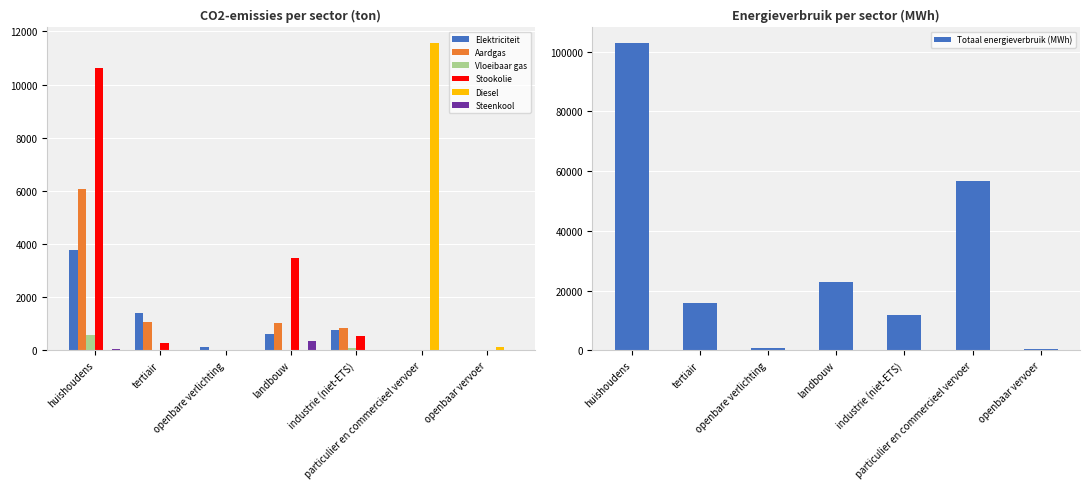

Reading right to left, extract all data points from this chart.

Elektriciteit: openbaar vervoer=1.0	particulier en commercieel vervoer=10.8	industrie (niet-ETS)=777.2	landbouw=622.0	openbare verlichting=116.5	tertiair=1405.0	huishoudens=3782.9
Aardgas: openbaar vervoer=0.0	particulier en commercieel vervoer=22.8	industrie (niet-ETS)=840.2	landbouw=1025.6	openbare verlichting=0.0	tertiair=1071.4	huishoudens=6061.1
Vloeibaar gas: openbaar vervoer=0.0	particulier en commercieel vervoer=22.2	industrie (niet-ETS)=99.1	landbouw=26.0	openbare verlichting=0.0	tertiair=27.7	huishoudens=560.6
Stookolie: openbaar vervoer=0.0	particulier en commercieel vervoer=0.0	industrie (niet-ETS)=526.2	landbouw=3458.2	openbare verlichting=0.0	tertiair=258.6	huishoudens=10630.1
Diesel: openbaar vervoer=109.9	particulier en commercieel vervoer=11571.9	industrie (niet-ETS)=0.0	landbouw=0.0	openbare verlichting=0.0	tertiair=0.0	huishoudens=0.0
Steenkool: openbaar vervoer=0.0	particulier en commercieel vervoer=0.0	industrie (niet-ETS)=0.6	landbouw=357.4	openbare verlichting=0.0	tertiair=0.0	huishoudens=56.3